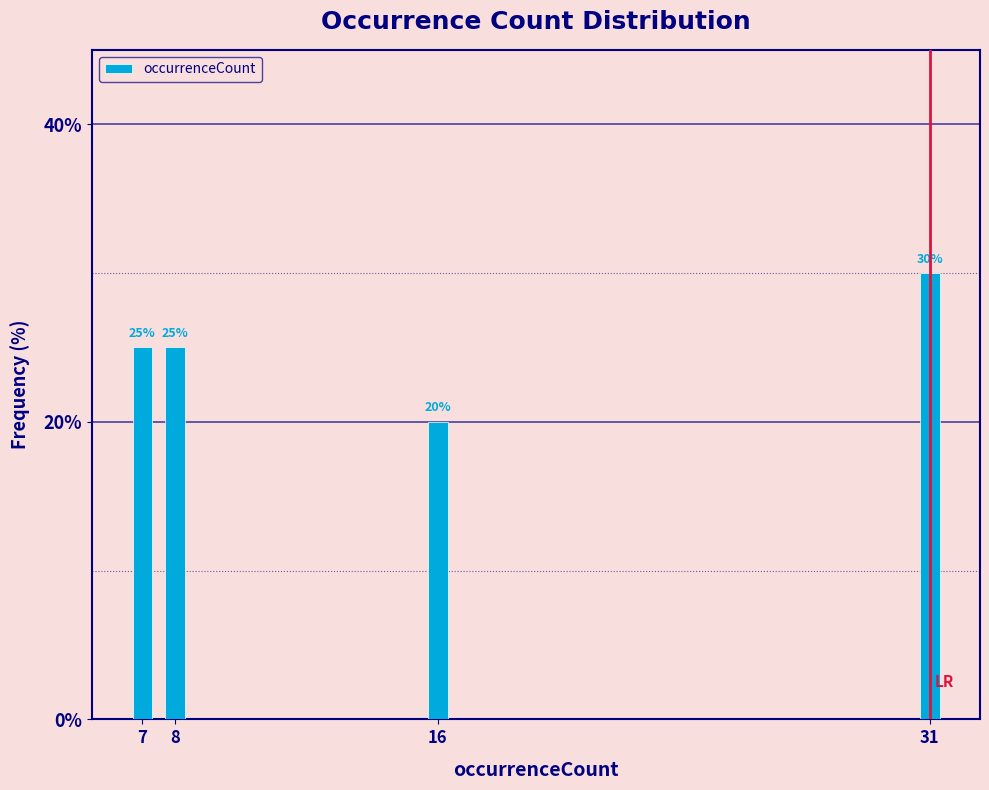

Reading right to left, transcribe all the data shown in this chart.

31=30	16=20	8=25	7=25